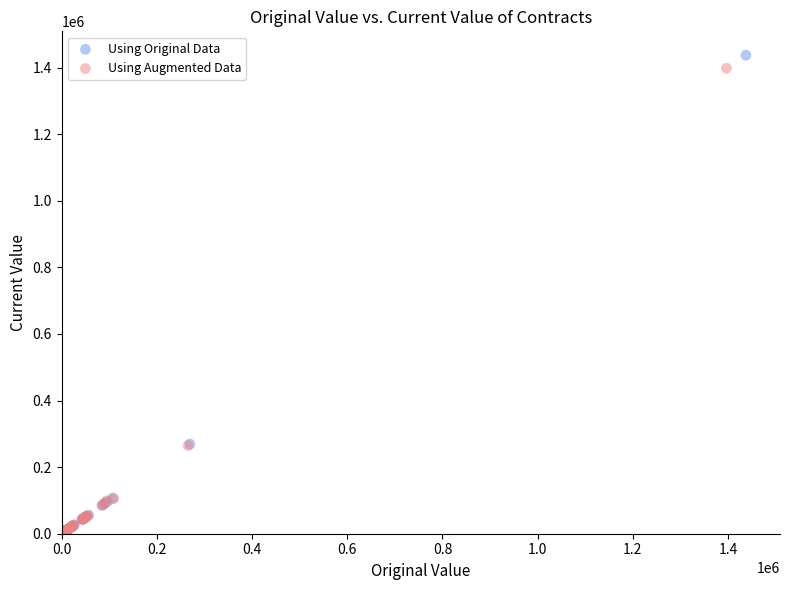

Which series has the largest Y range (max minus min)?

Using Original Data